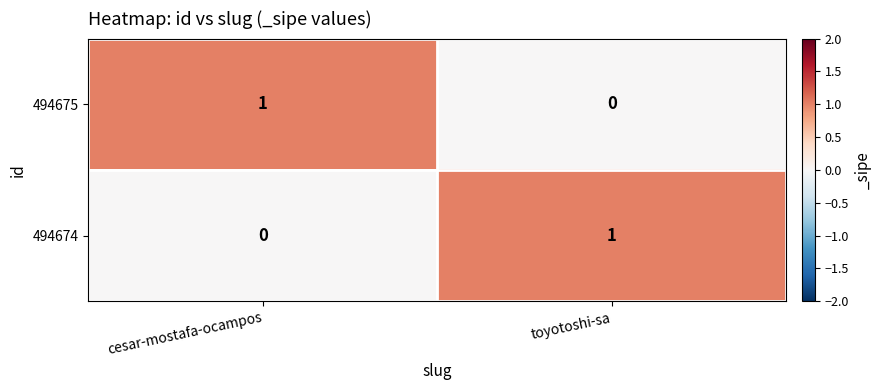

The value of 494675 at cesar-mostafa-ocampos is 1. True or false?

True